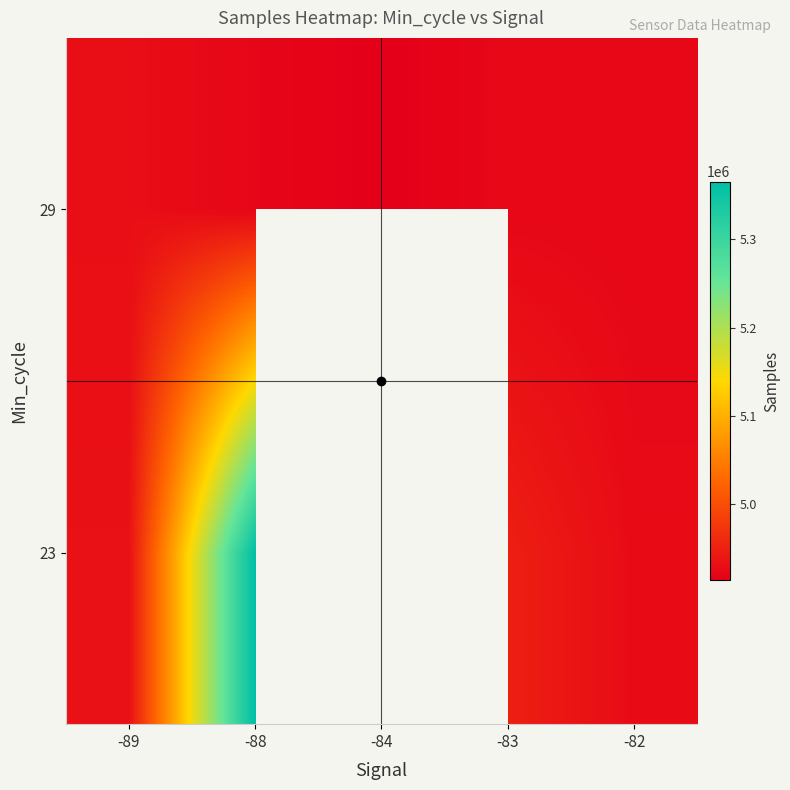

Which category has the lowest value across all series?

-84